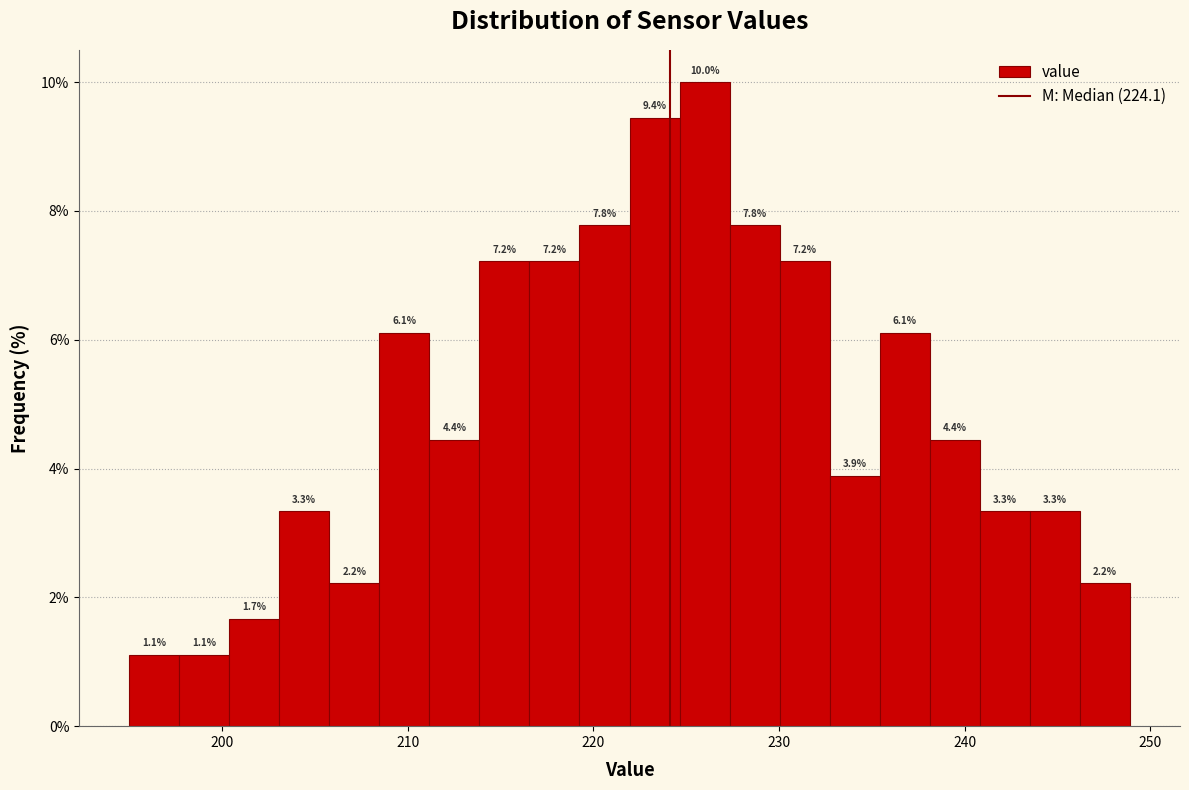

Around what value on the x-axis is the tallest bar? Give the approximate position of its centre, as read against the axis.

226